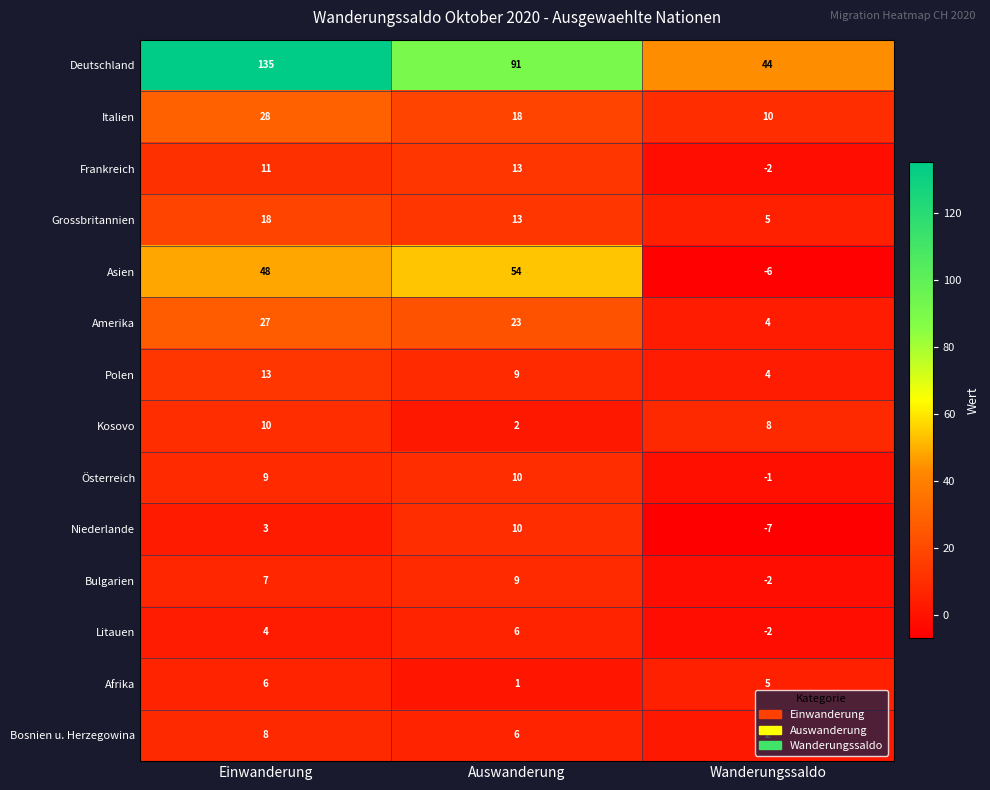

Which series has the largest range (max minus min)?

Deutschland